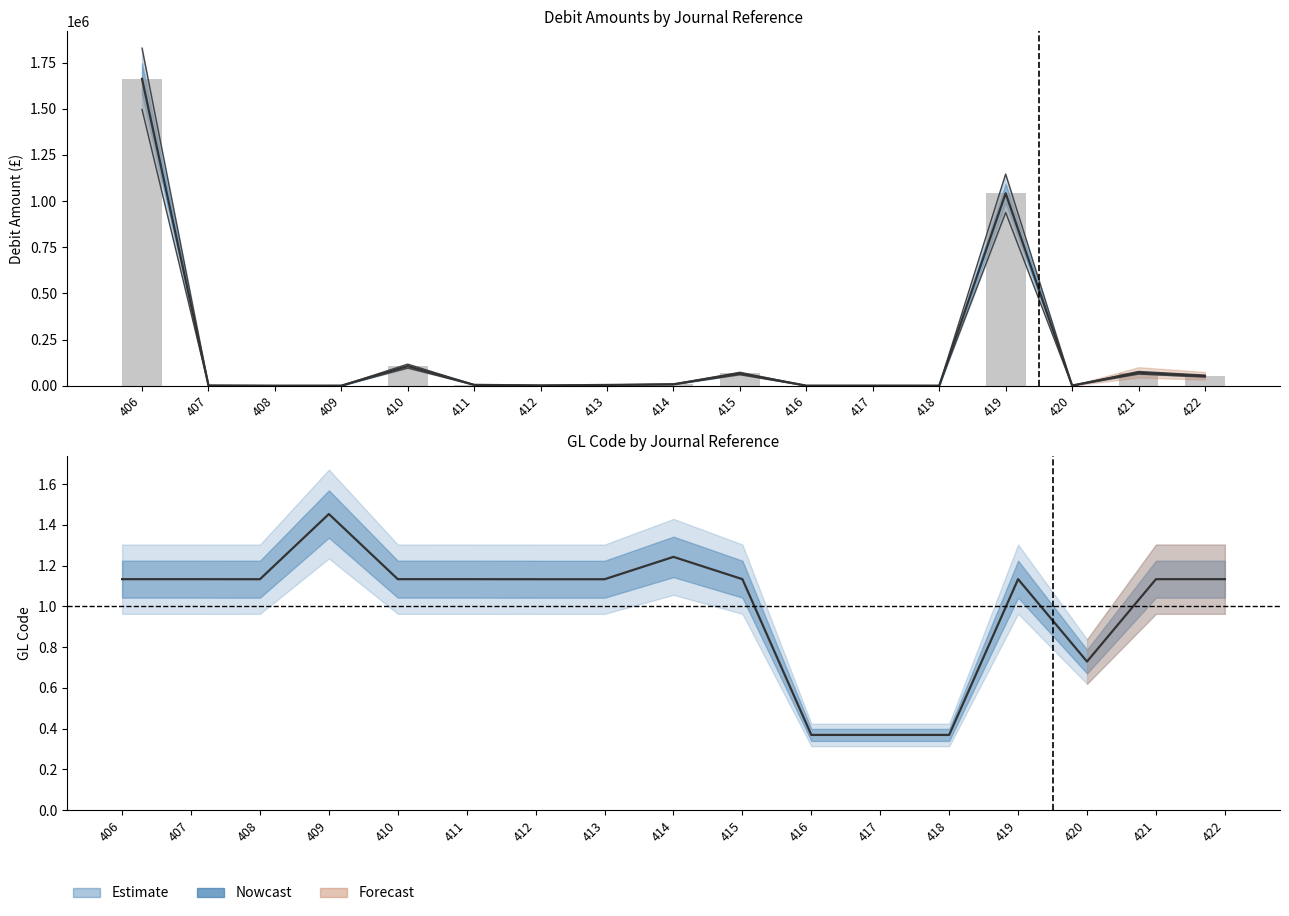

What is the value of the Debit (col_7) bar at the 5th from the left?

106000.0